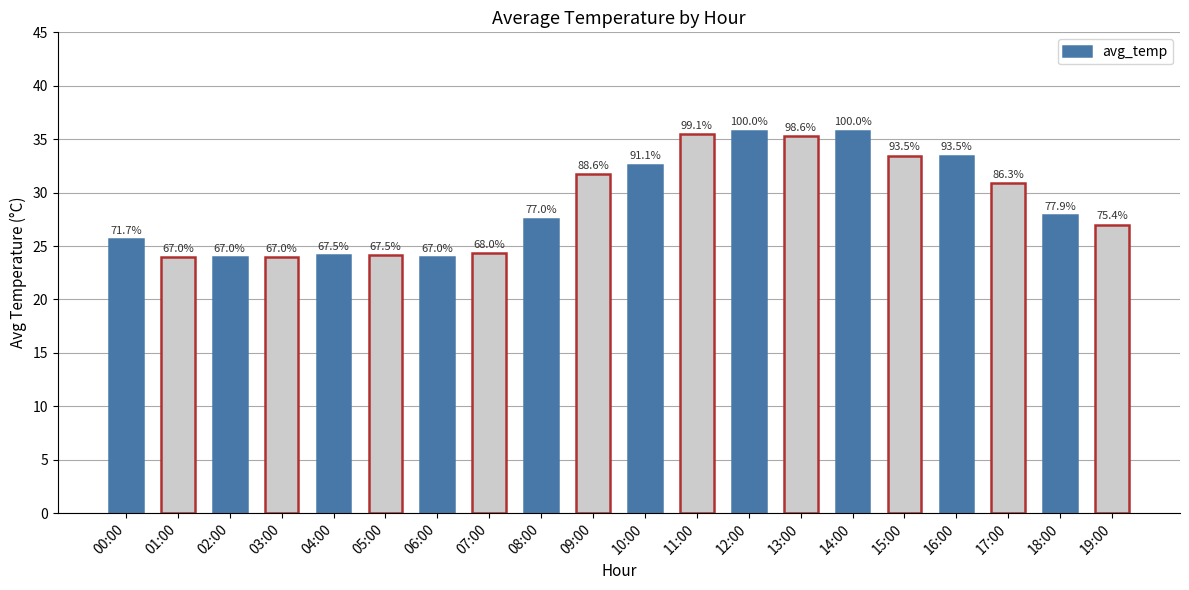

How many bars are there in total?

20